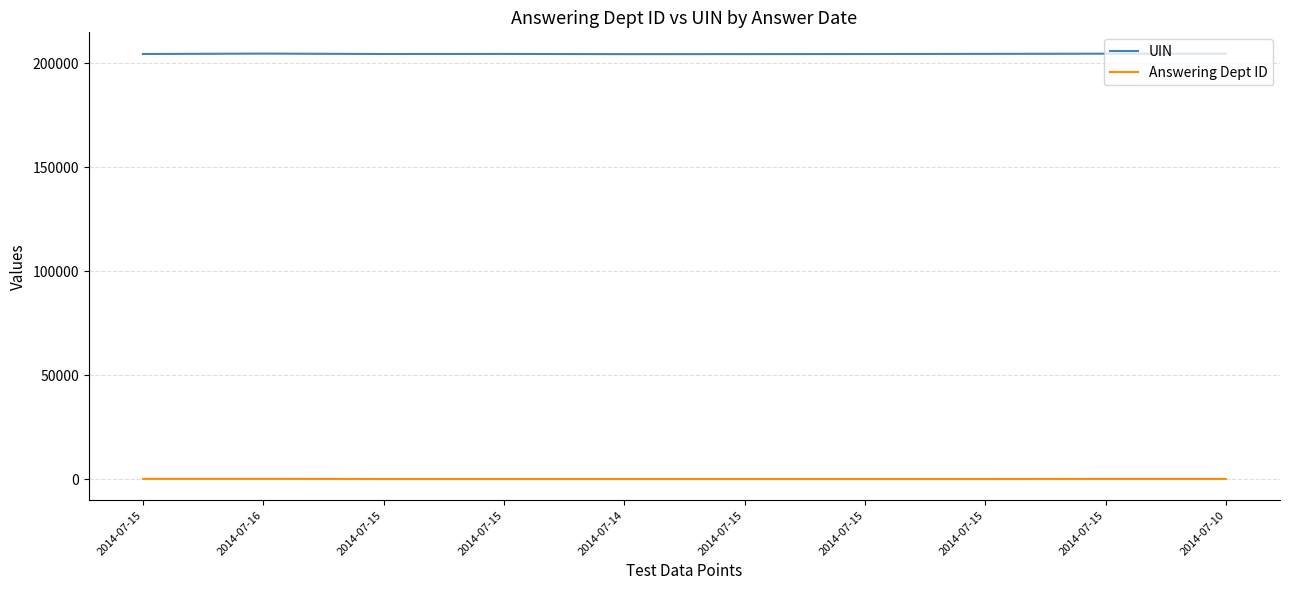

List the series in order of their peak value, highest first.

UIN, Answering Dept ID